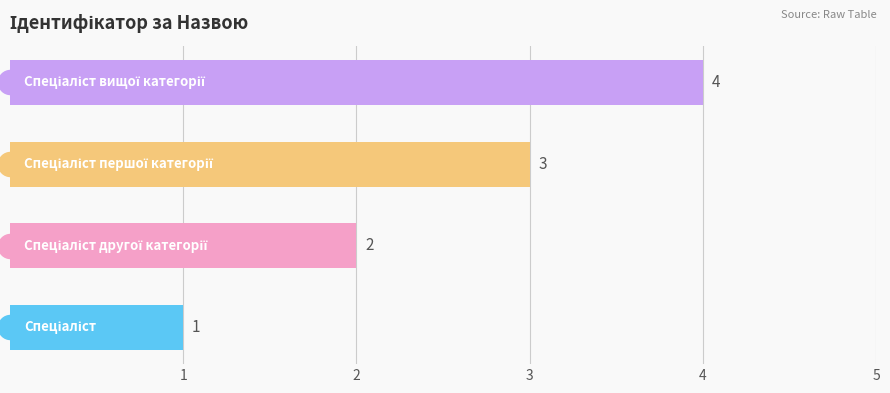

What is the change in value from 2 to 4?

+2